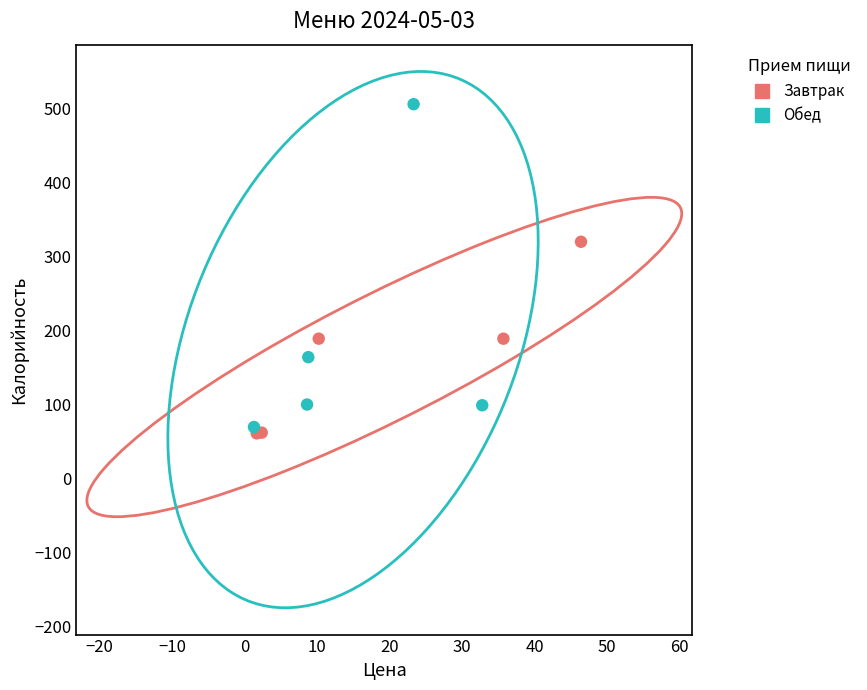

Which series has the largest Y range (max minus min)?

Обед